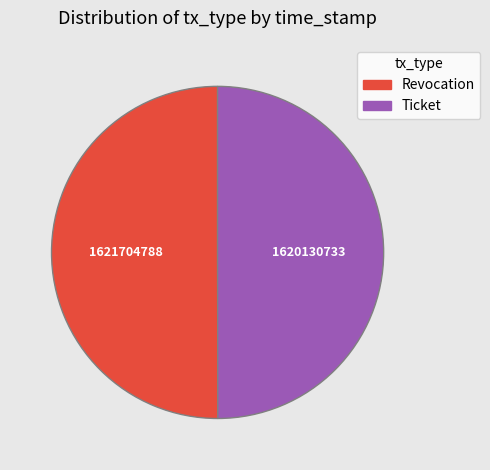

Combined, do Revocation and Ticket account for over 50%?

Yes